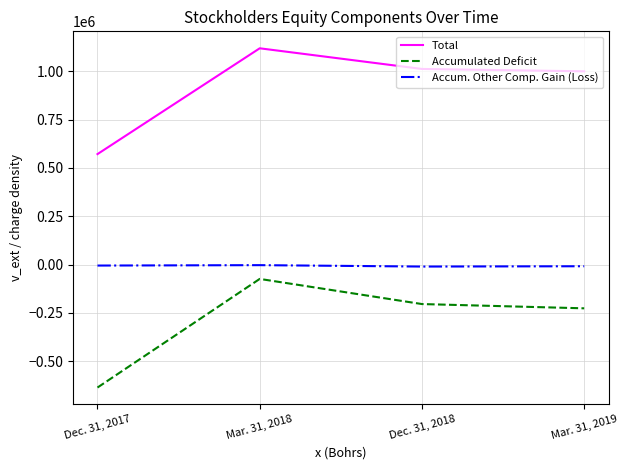

What is the spread (max minus min) of values at Dec. 31, 2017?

1207811